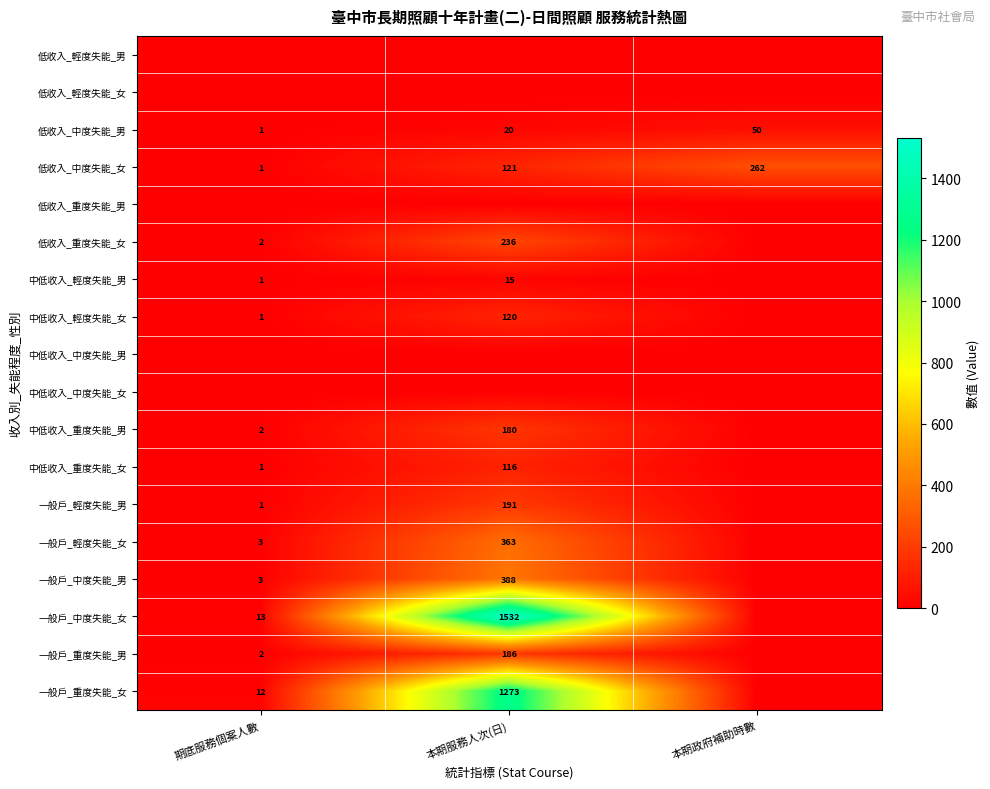

At which label does 低收入_中度失能_女 reach its minimum?

期底服務個案人數